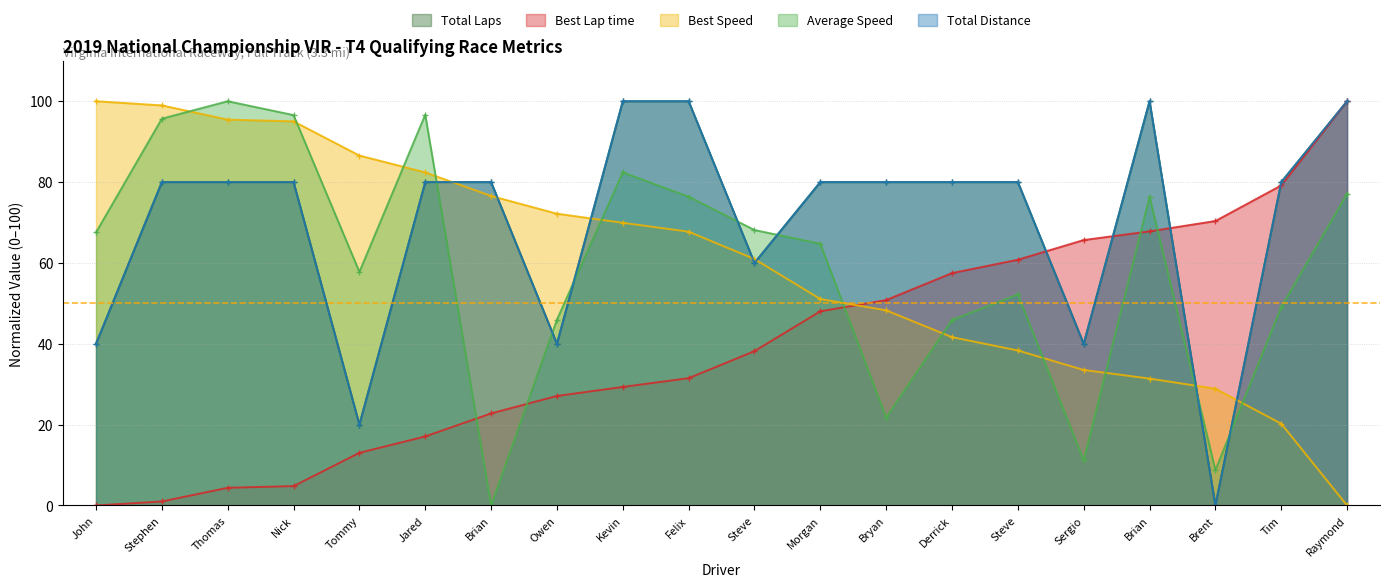

At Nick, list the series in order from largest to smallest.

Average Speed, Best Speed, Total Laps, Total Distance, Best Lap time